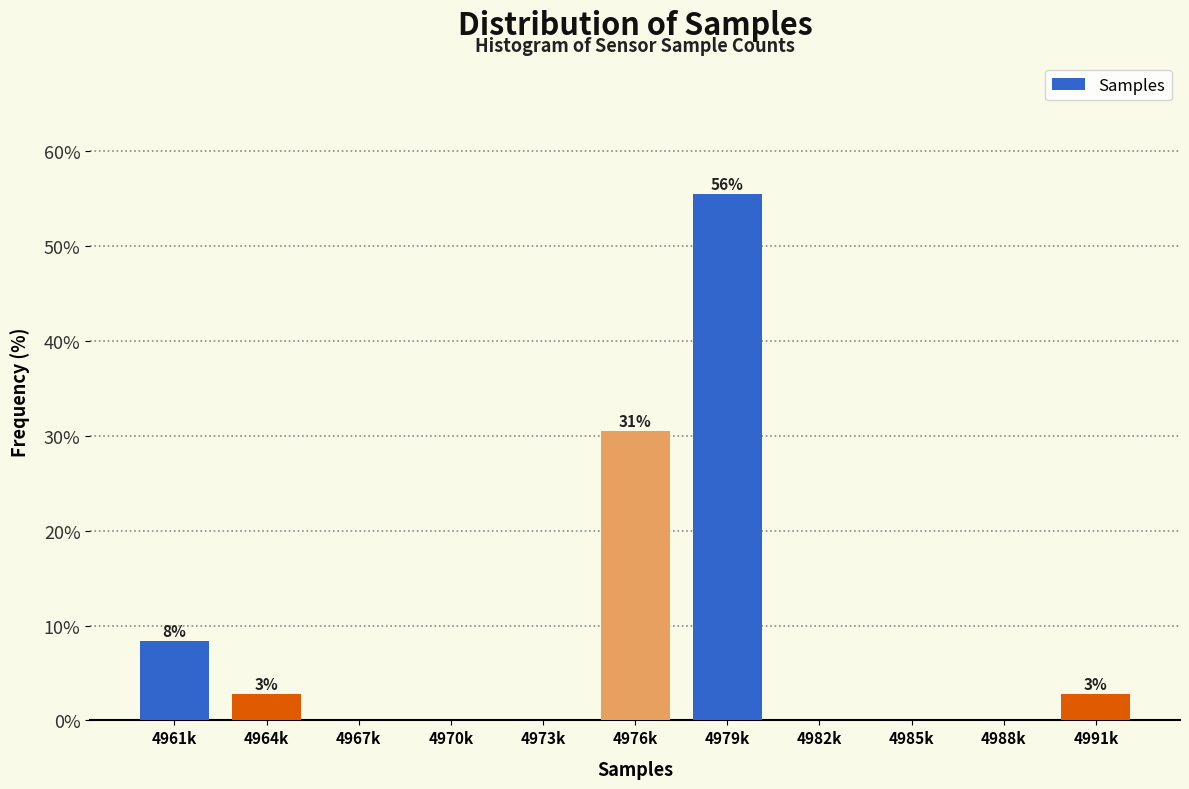

Reading right to left, transcribe all the data shown in this chart.

4991k=2.8	4988k=0.0	4985k=0.0	4982k=0.0	4979k=55.6	4976k=30.6	4973k=0.0	4970k=0.0	4967k=0.0	4964k=2.8	4961k=8.3